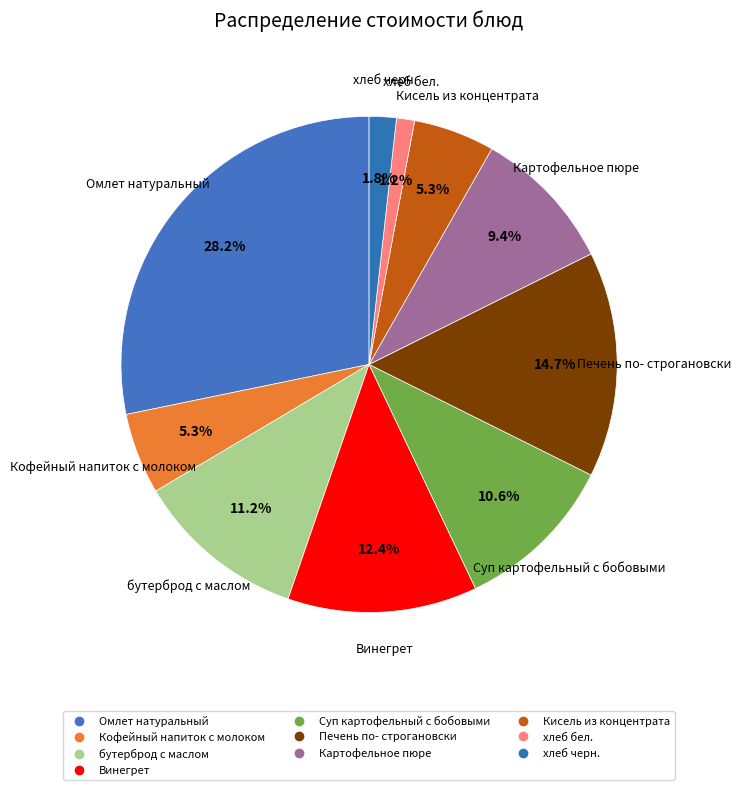

Rank the categories by value from highest to lowest.

Омлет натуральный, Печень по- строгановски, Винегрет, бутерброд с маслом, Суп картофельный с бобовыми, Картофельное пюре, Кофейный напиток с молоком, Кисель из концентрата, хлеб черн., хлеб бел.